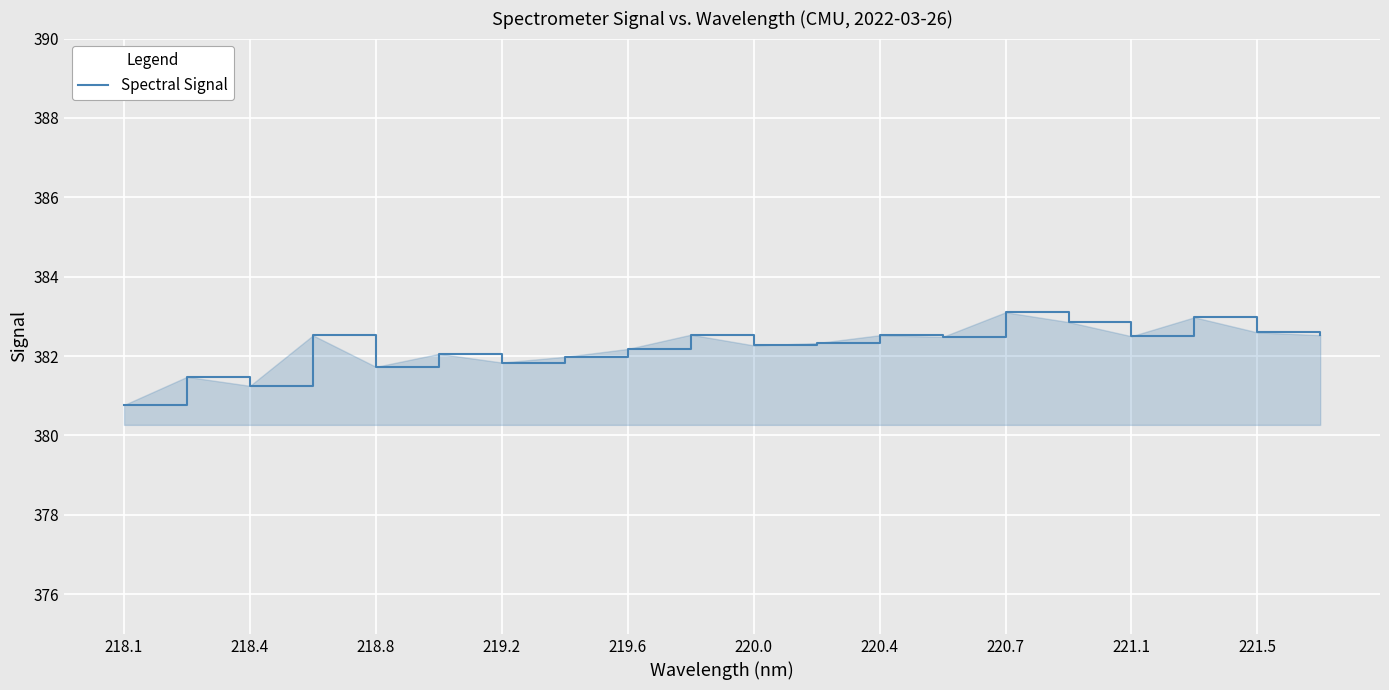

What is the difference between the maximum and second lowest values?

1.9